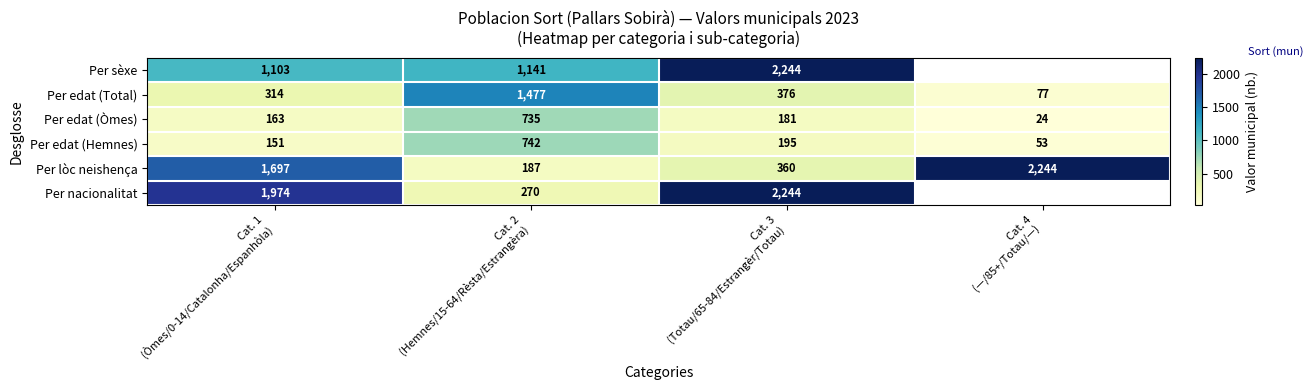

Which label corresponds to the largest value in the chart?

Cat. 3
(Totau/65-84/Estrangèr/Totau)